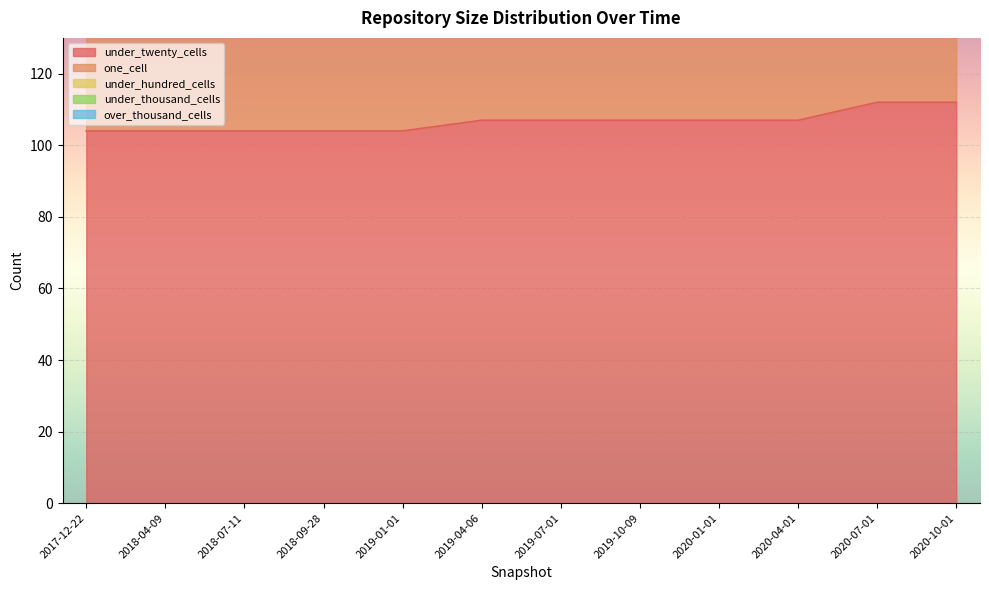

What is the average value of the under_hundred_cells series?

3